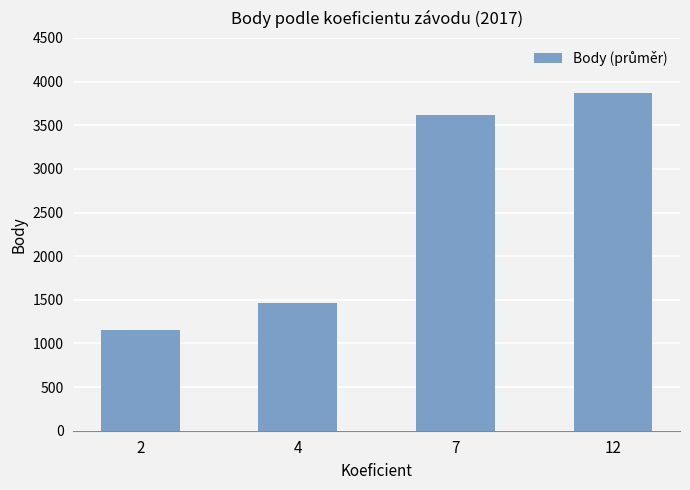

How many distinct data groups are displayed?

1